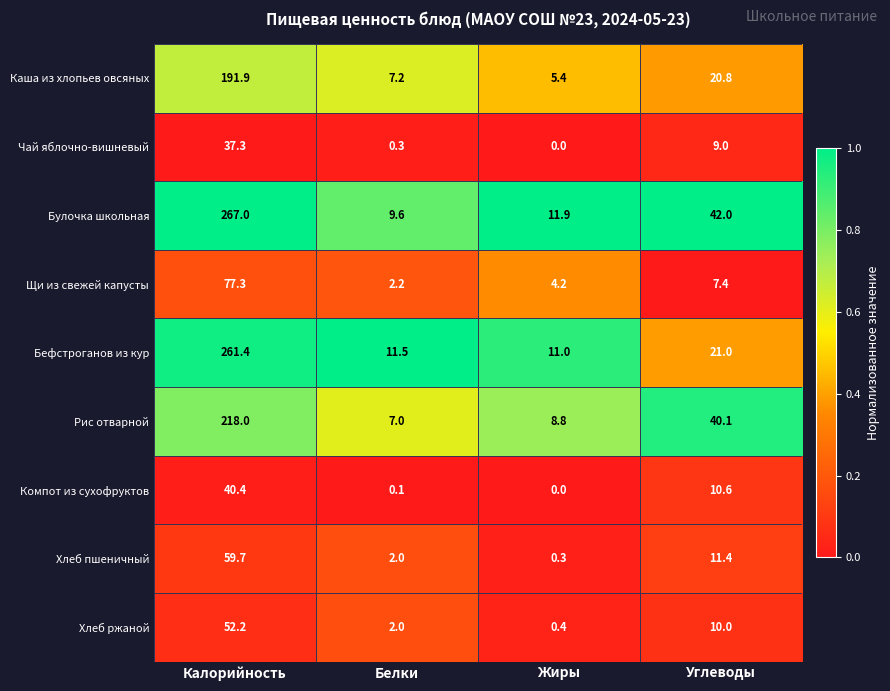

Which series changed the most between Белки and Жиры?

Булочка школьная